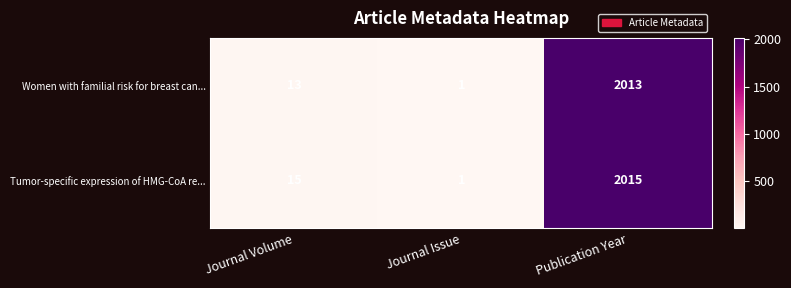

The Tumor-specific expression of HMG-CoA re... series shows 2015 at Publication Year. True or false?

True